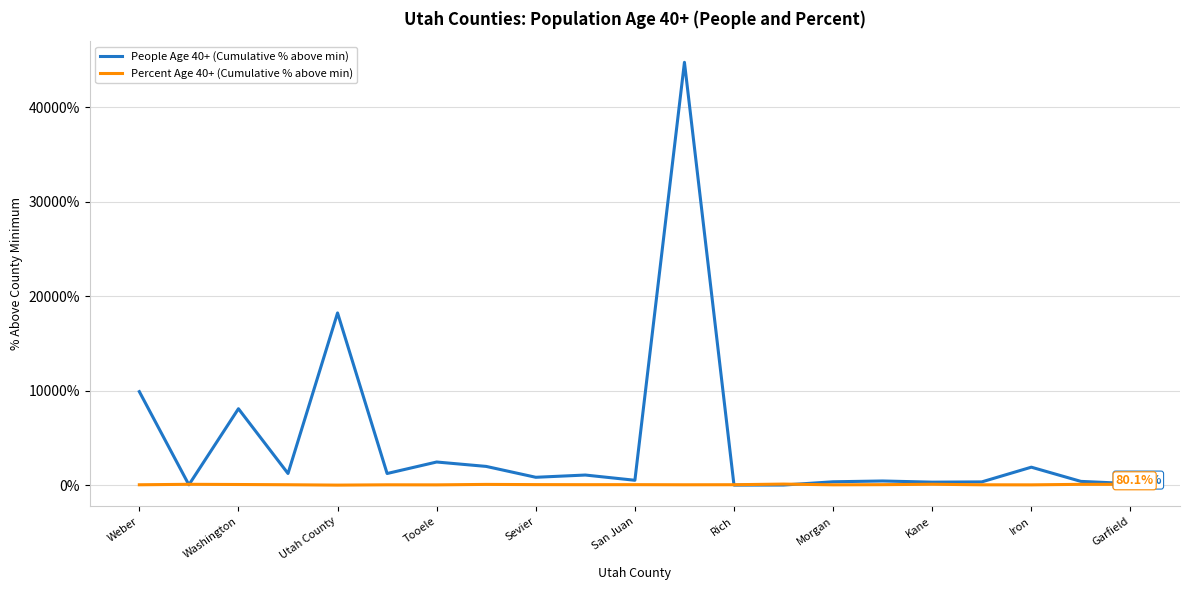

Which series has the largest range (max minus min)?

People Age 40+ (Cumulative % above min)